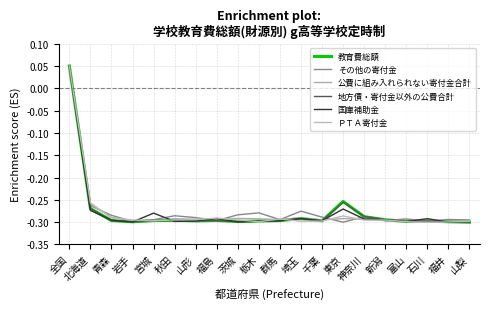

True or false: その他の寄付金 has a value of -0.3 at 茨城.

True